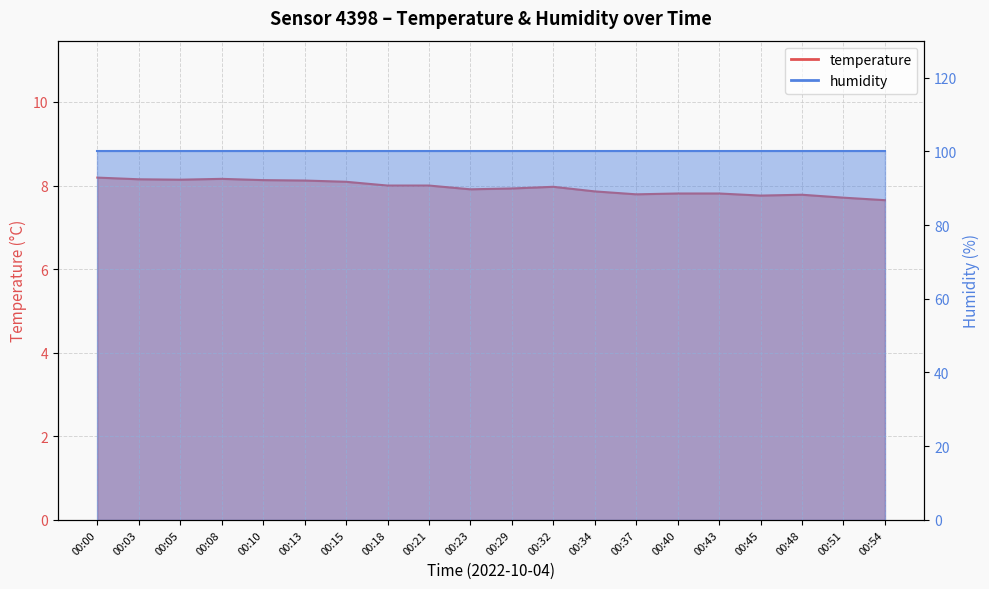

What is the value of the 15th point from the left?

7.8